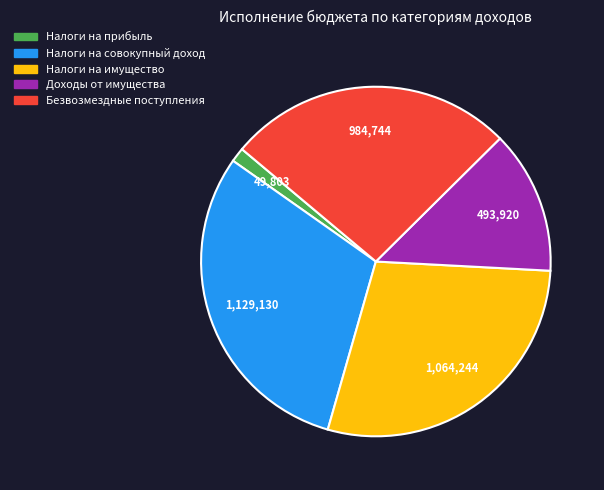

Does any single category account for the majority?

No